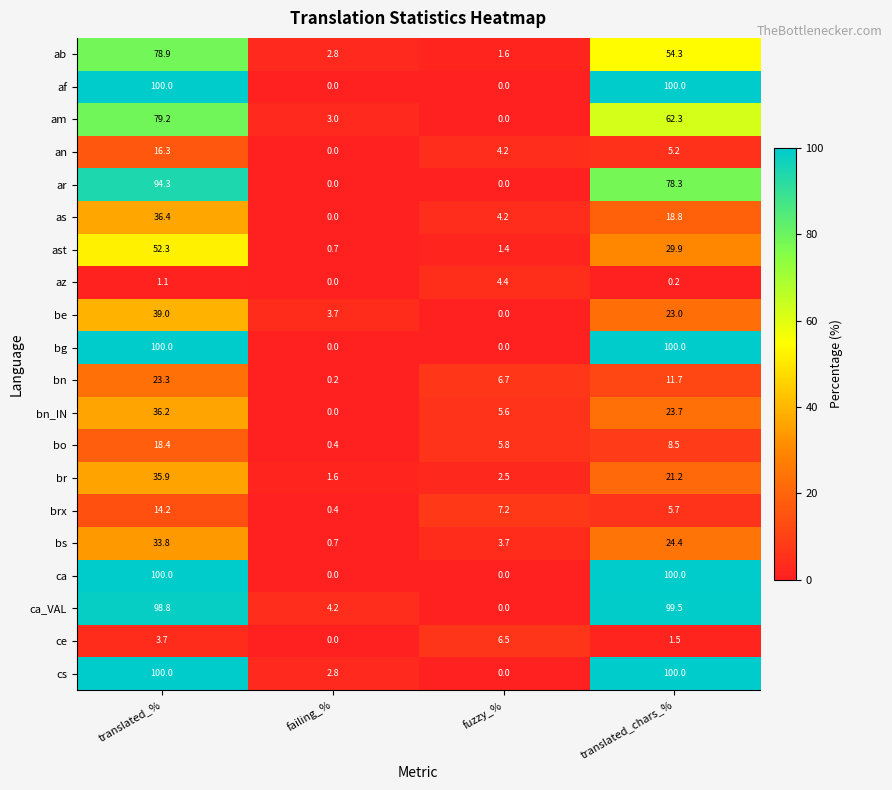

Which series has the largest total across all categories?

cs